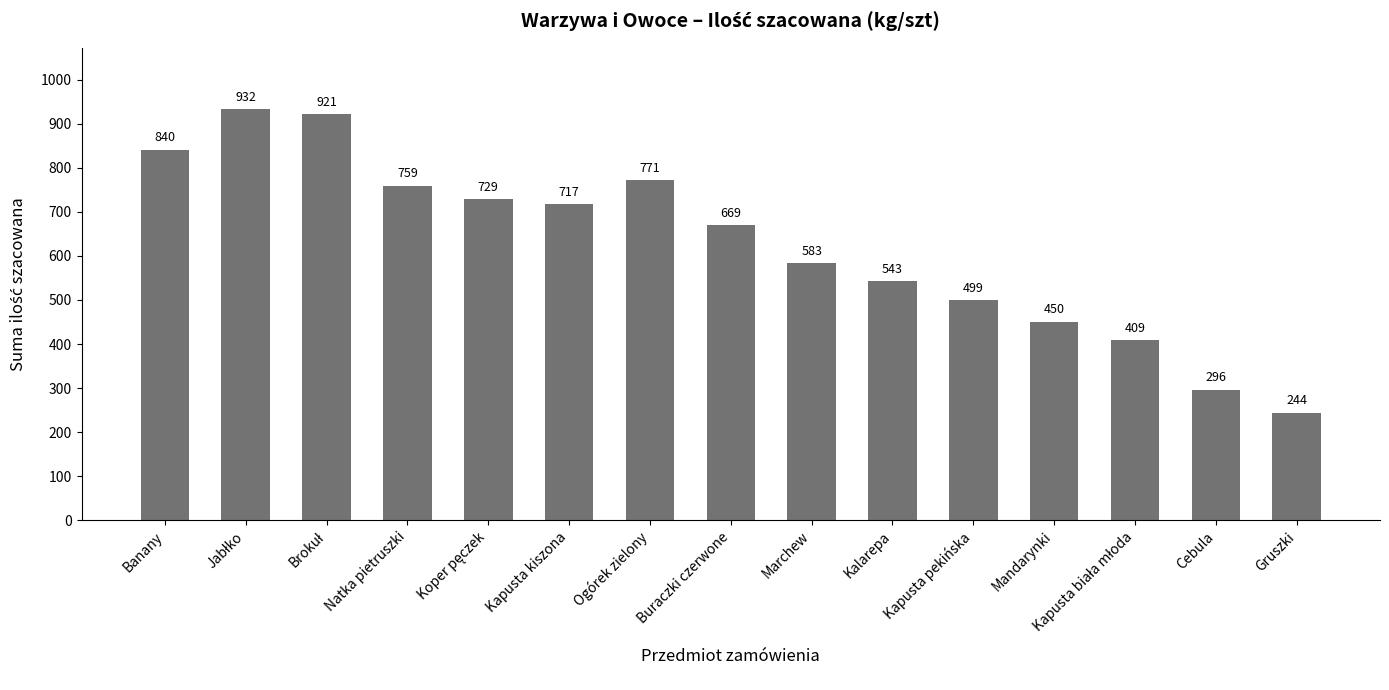

Where is the data nearest to the value 588?

Marchew